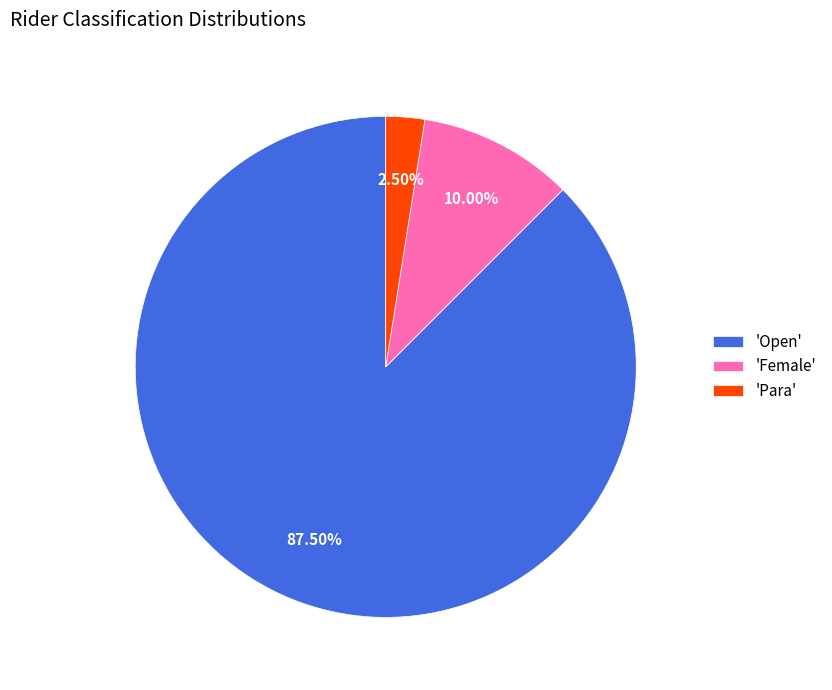

What is the ratio of the value at 'Female' to the value at 'Para'?

4.0